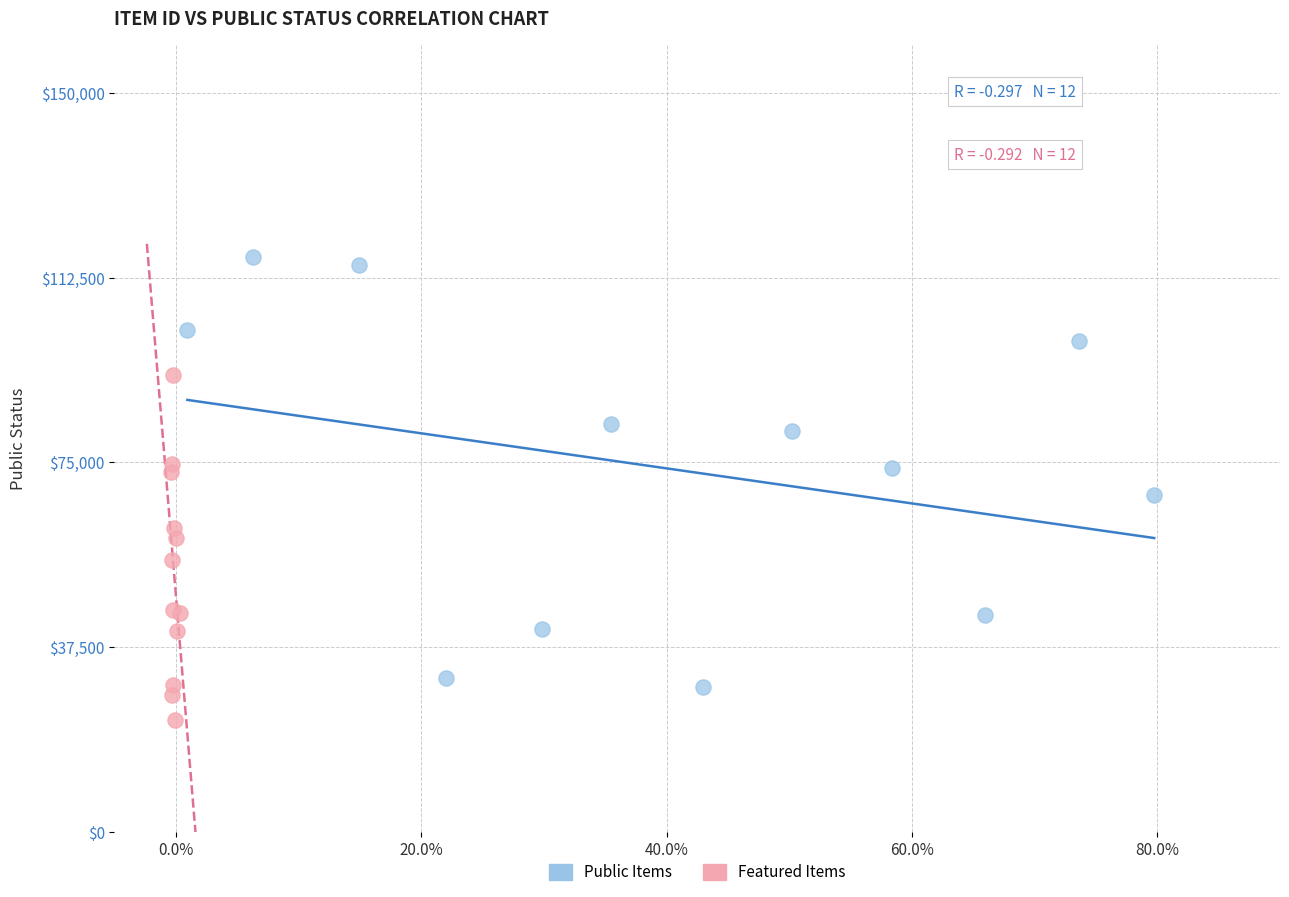

Which series contains the highest Y value?

Public Items